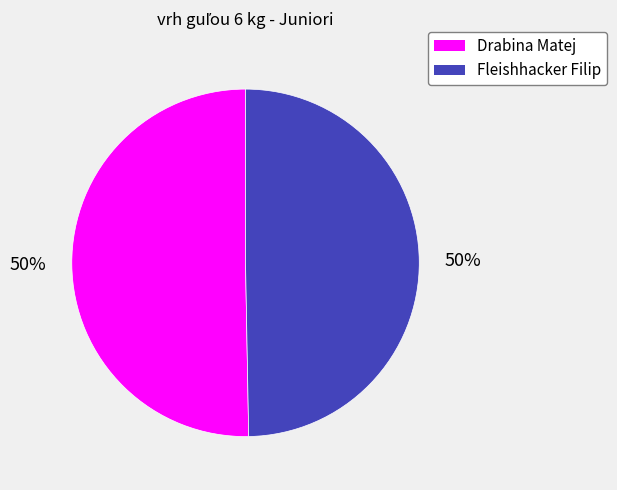

Is it true that Drabina Matej is 42% of the pie?

False